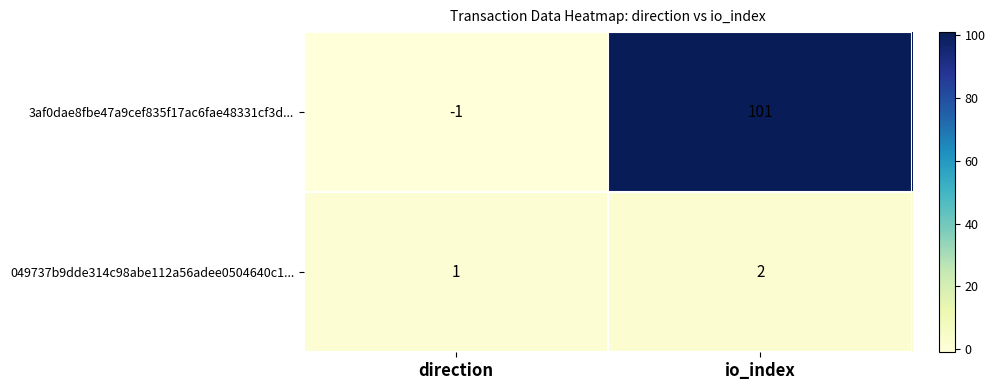

Is it true that 049737b9dde314c98abe112a56adee0504640c1... equals 2 at direction?

False